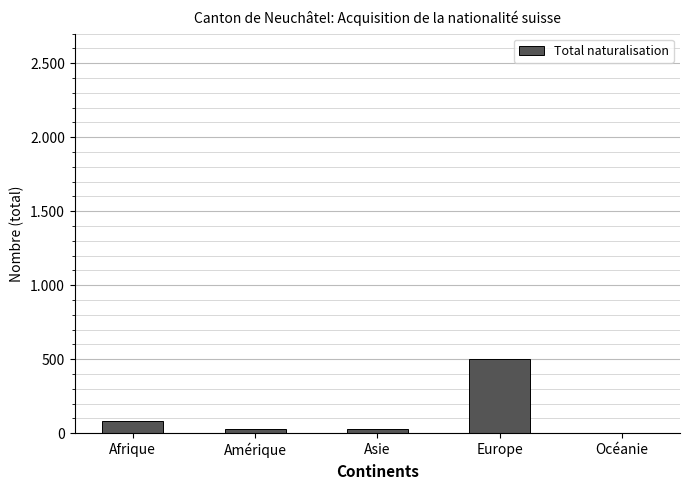

At which label is the value closest to 251?

Afrique